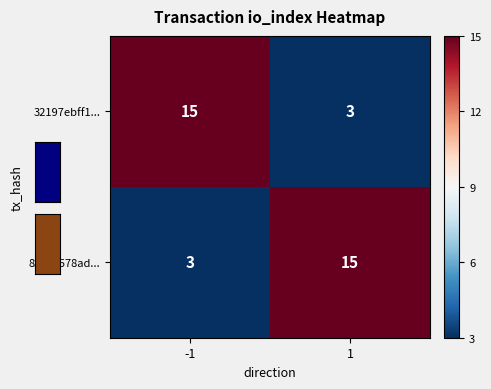

The value of 32197ebff1... at 1 is 2. True or false?

False